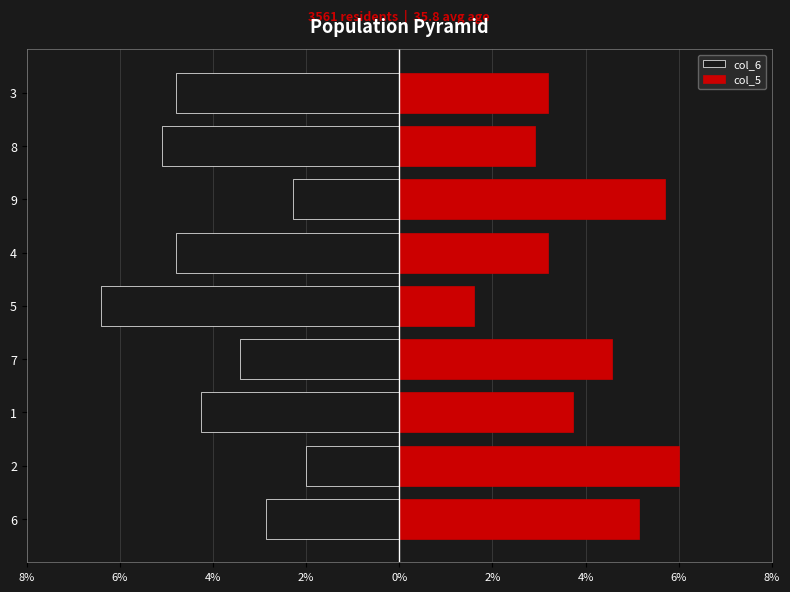

The col_6 series shows -4.6 at 7. True or false?

False